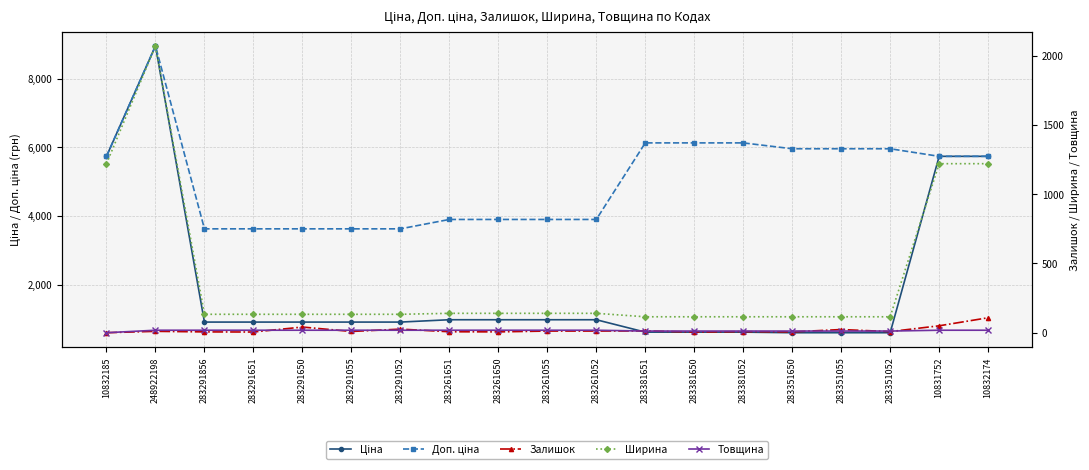

Does the chart have visible grid lines?

Yes